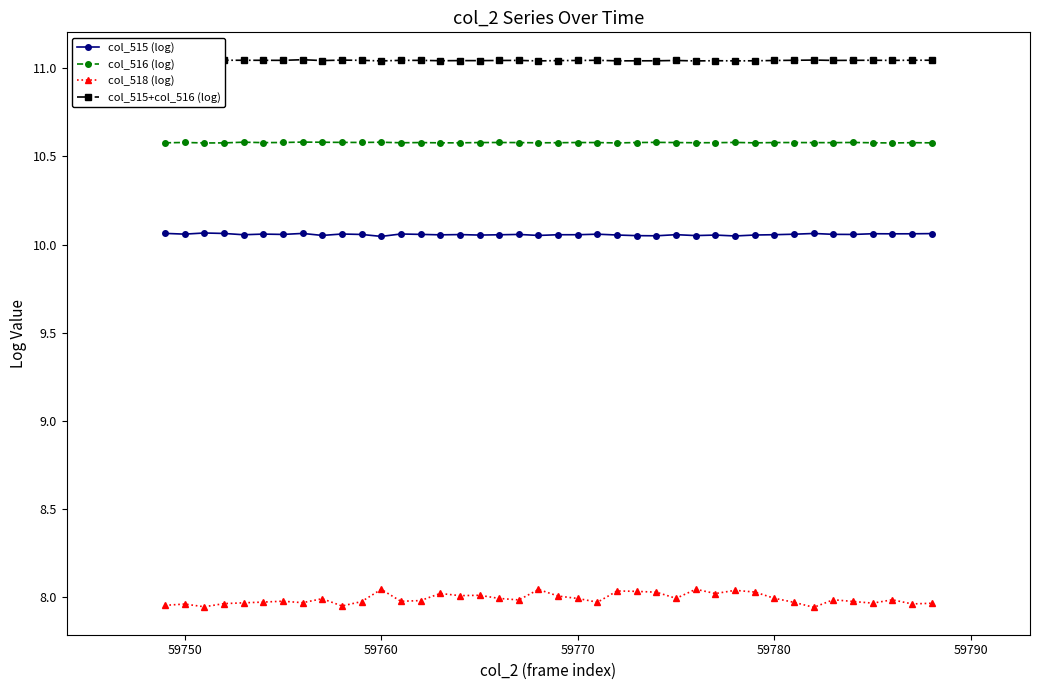

List the series in order of their overall mean, highest first.

col_515+col_516 (log), col_516 (log), col_515 (log), col_518 (log)